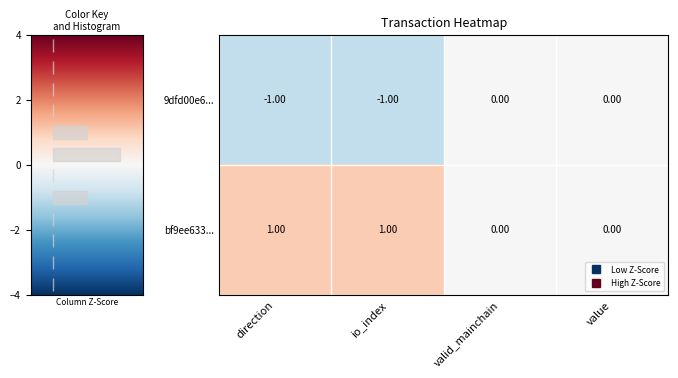

Rank the series by their average value, from highest to lowest.

bf9ee633..., 9dfd00e6...